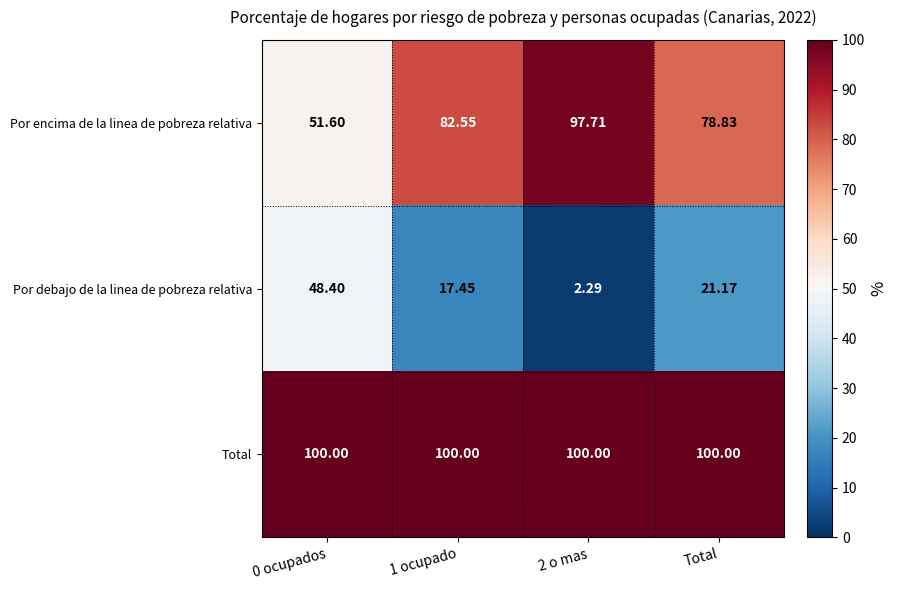

Which series has the largest total across all categories?

Total